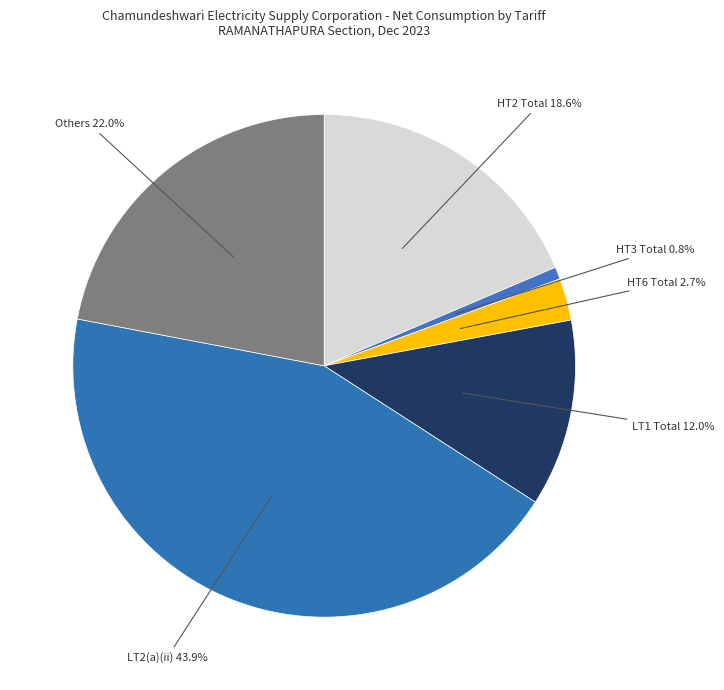

To the nearest percent, what is the difference between the largest and smallest slice percentages?

43%